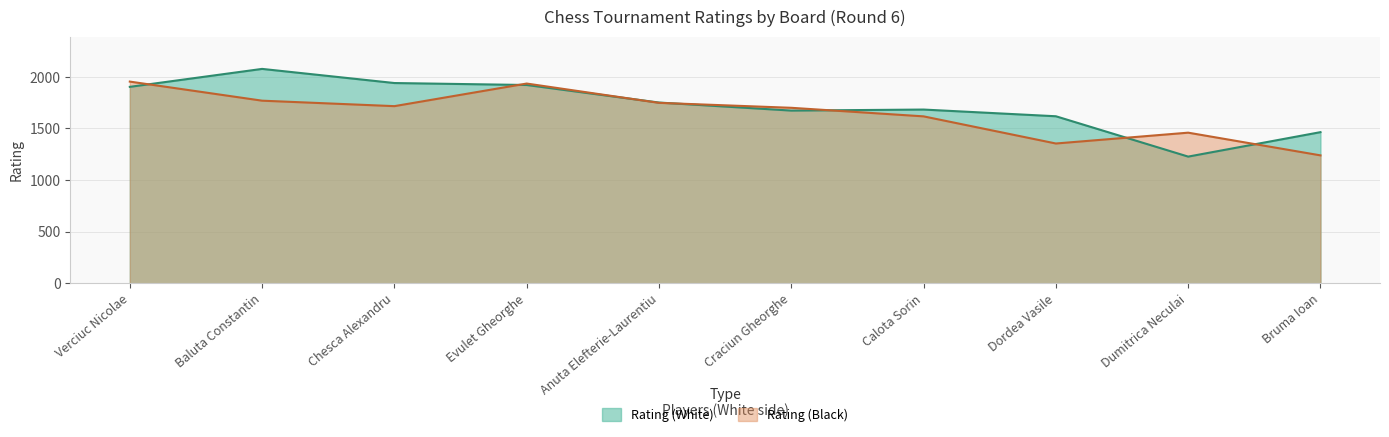

Which series has the largest total across all categories?

Rating (White)